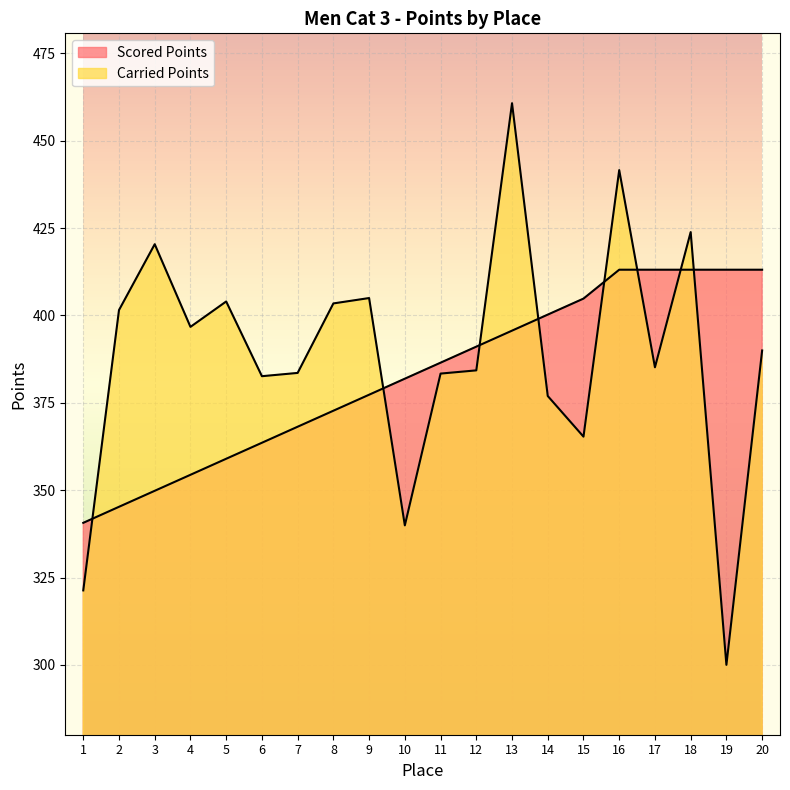

After their last crossing, which series has the higher values: Carried Points or Scored Points?

Scored Points